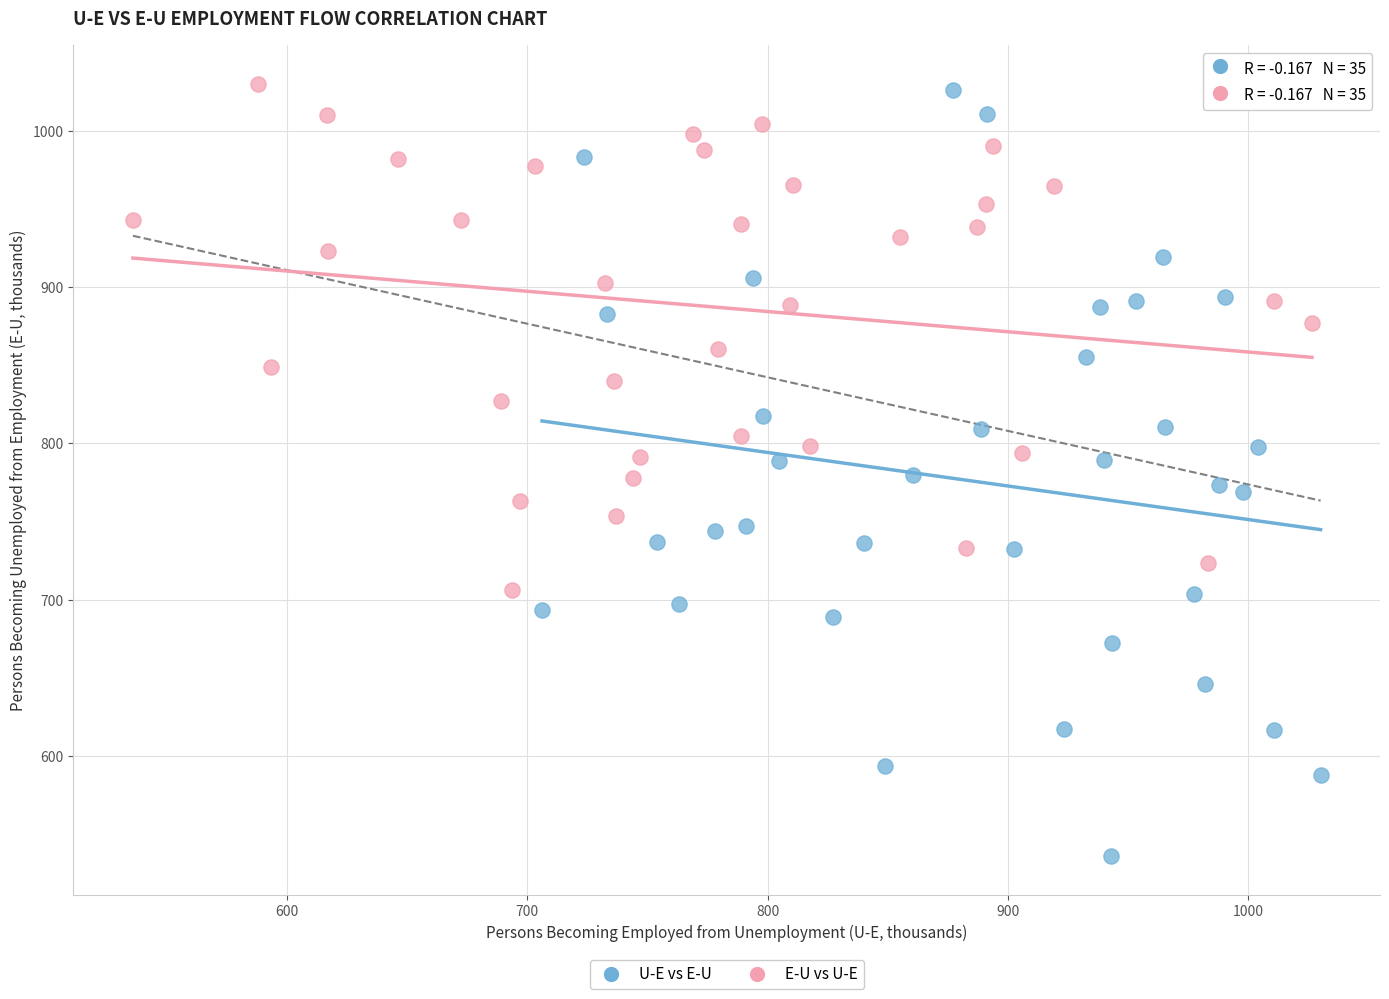

Which series has the widest spread of Y values?

U-E vs E-U